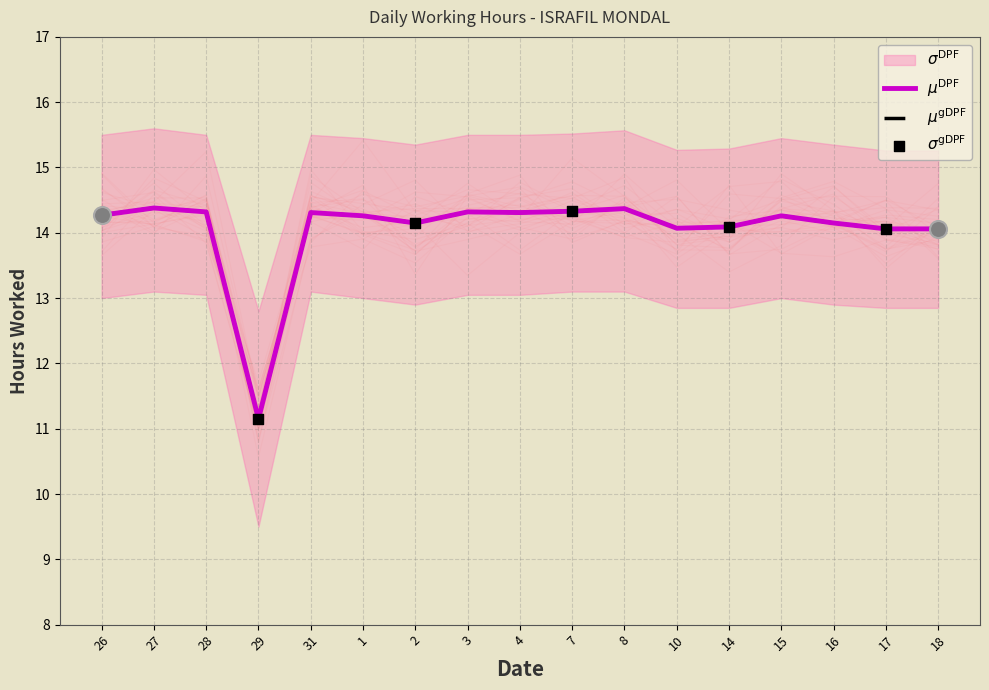

Is the value of Upper bound at 10 greater than the value of Low hours at 18?

Yes